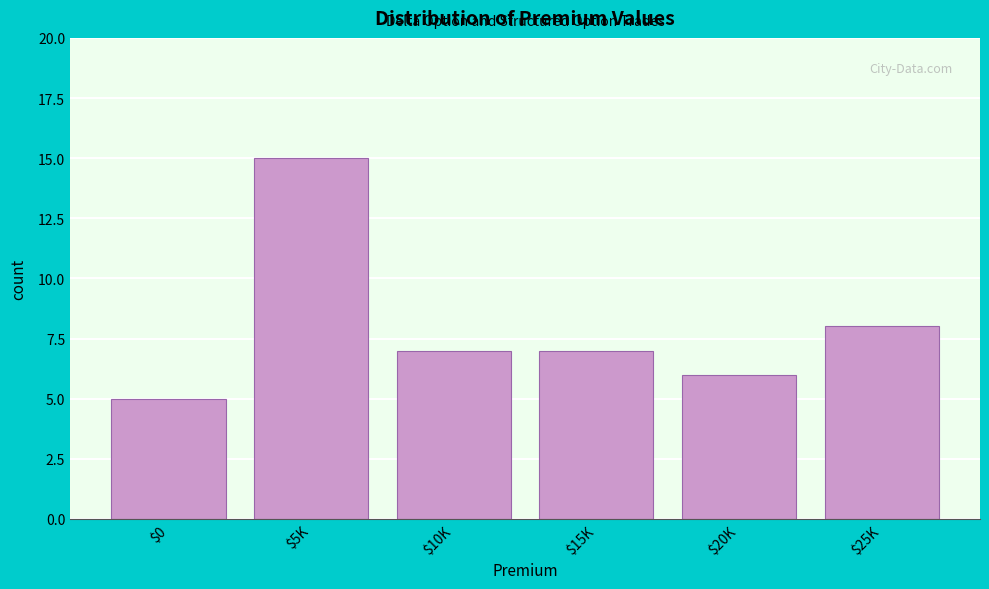

Reading left to right, extract all data points from this chart.

5	15	7	7	6	8